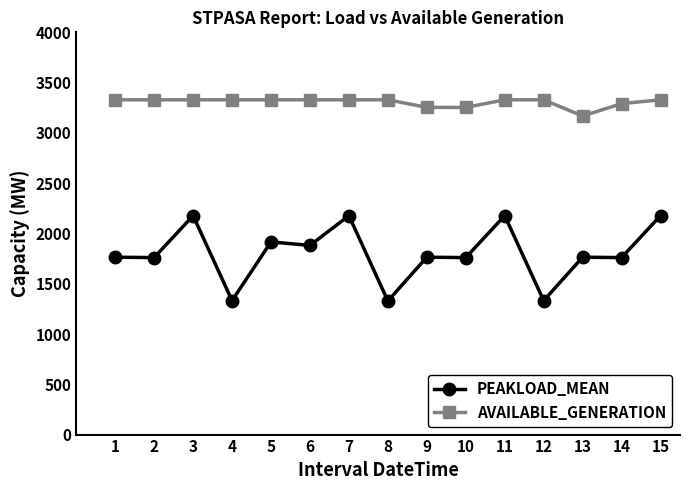

Which series has the largest total across all categories?

AVAILABLE_GENERATION